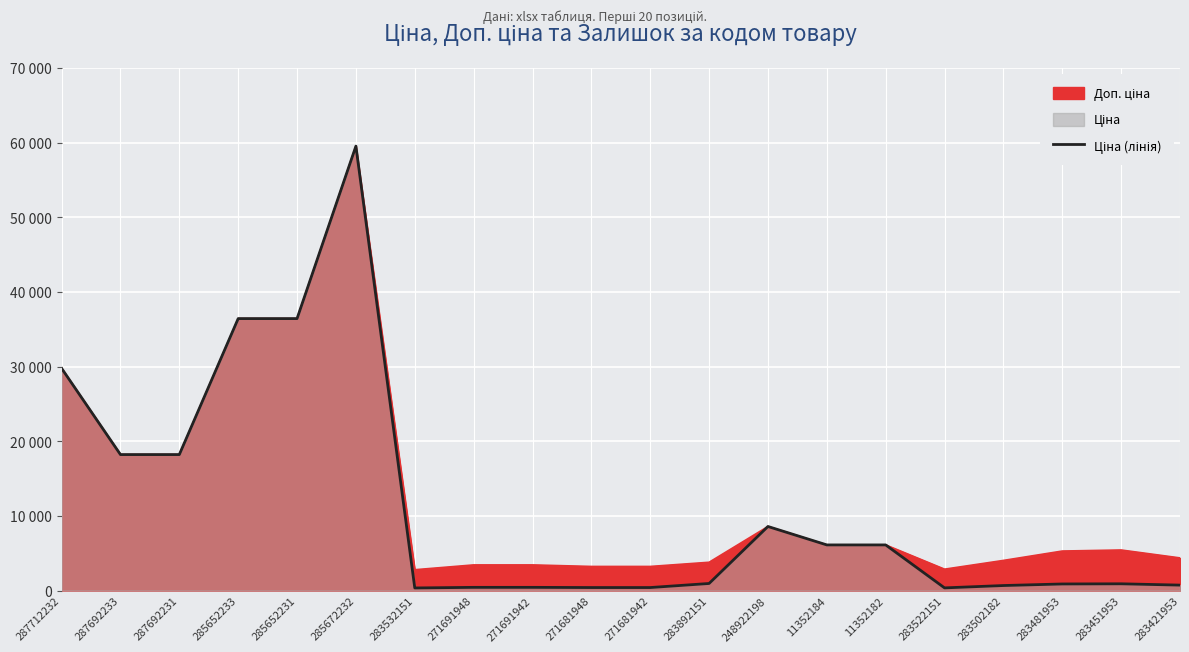

What is the maximum value shown in the chart?

59523.0